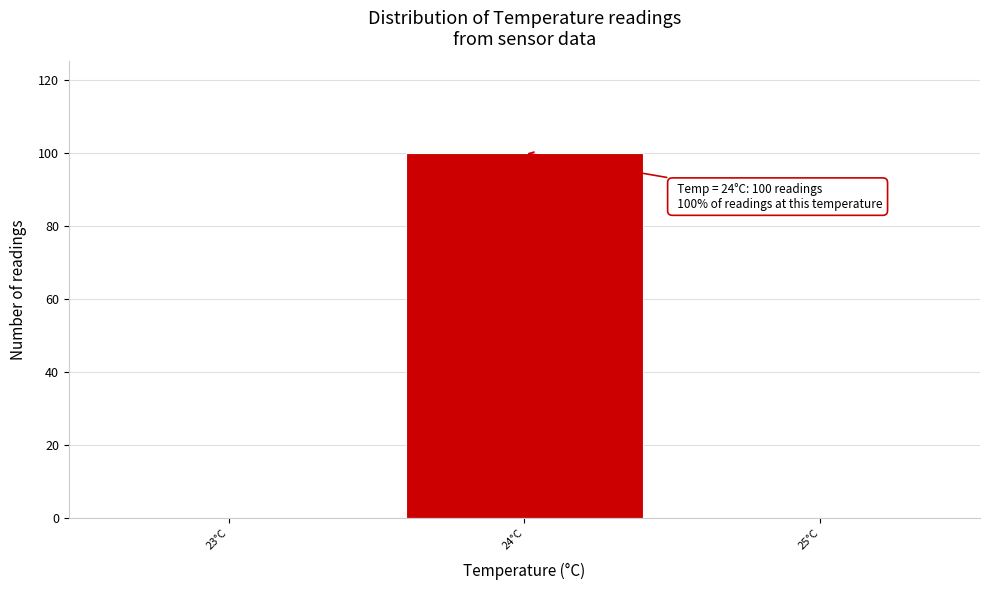

Over which range of the x-axis is the bar tallest?

23.5 to 24.5